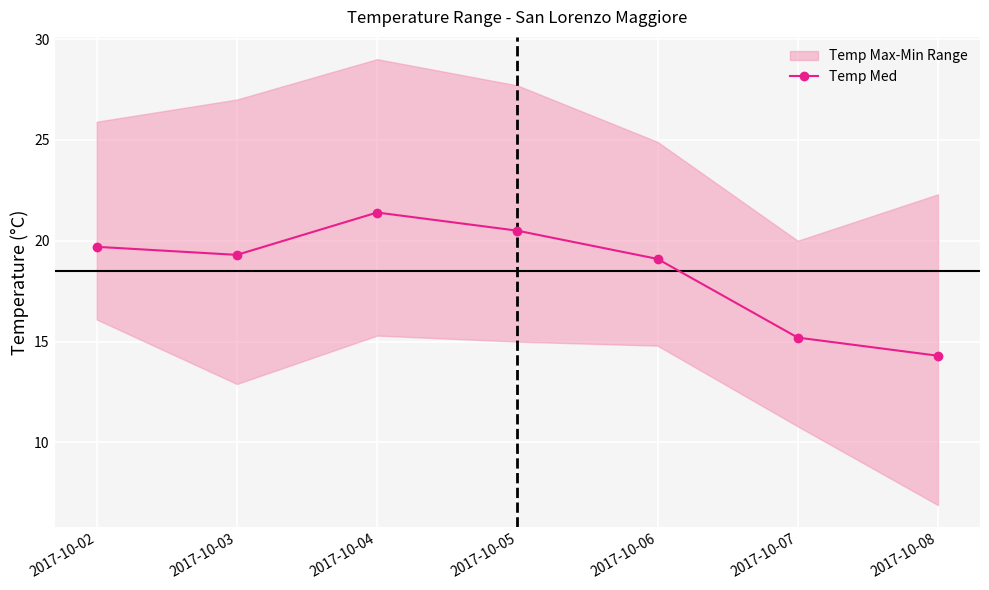

What is the value of the 7th point from the left?

14.3